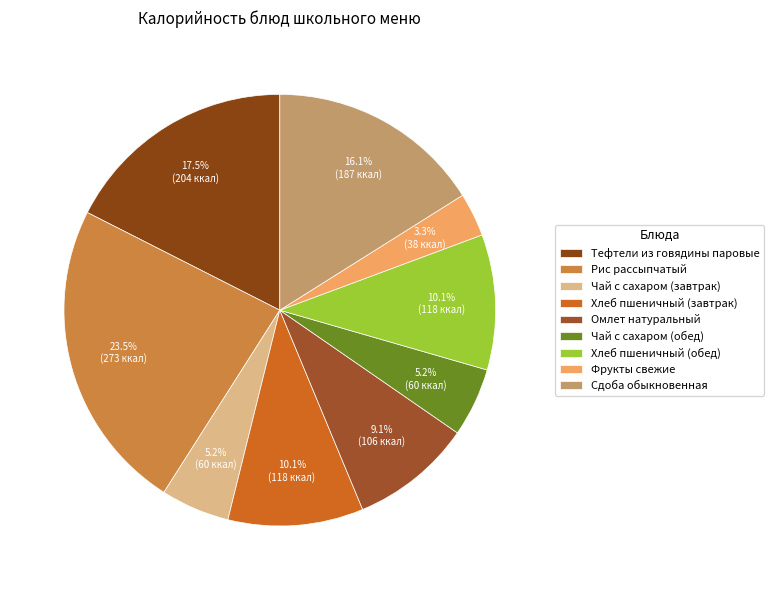

What is the ratio of the value at Тефтели из говядины паровые to the value at Сдоба обыкновенная?

1.1